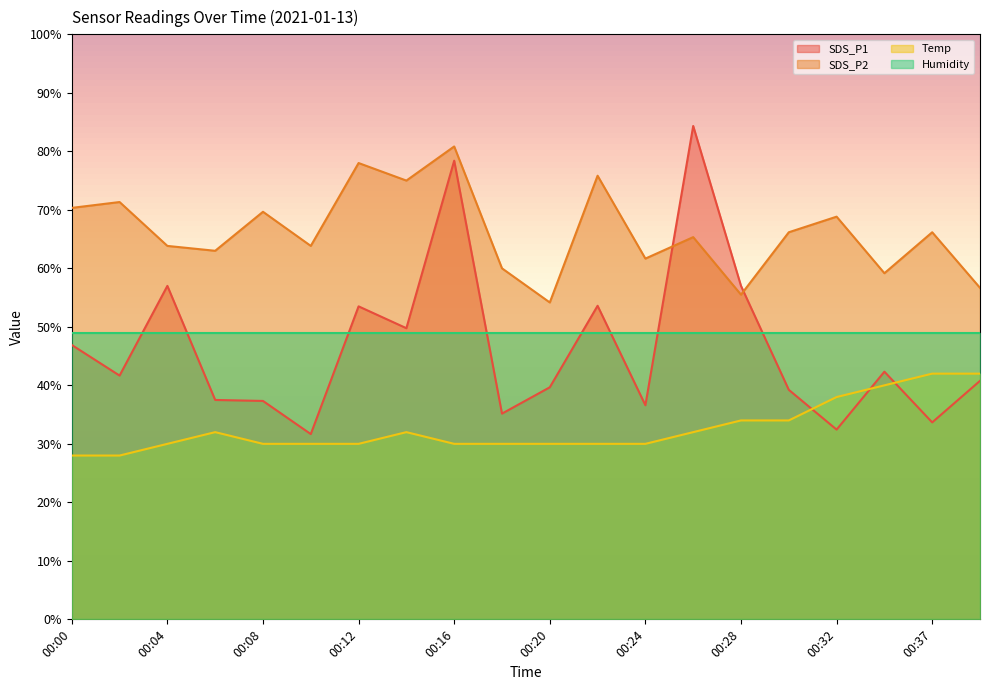

Is the value of SDS_P1 at 00:00 greater than the value of Temp at 00:32?

Yes